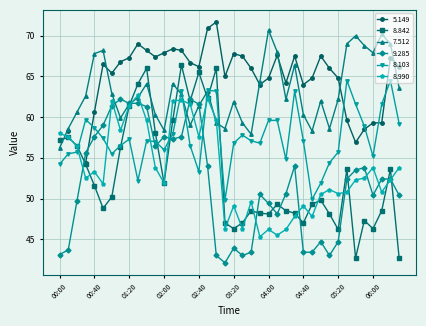

What is the average value of the 7.512 series?

63.1